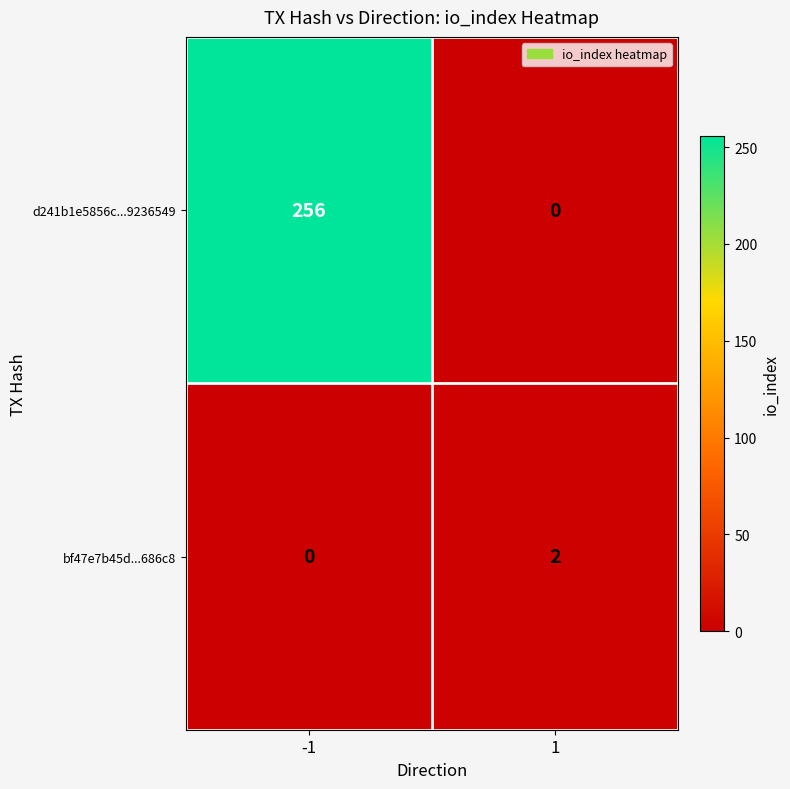

Reading right to left, extract all data points from this chart.

d241b1e5856c...9236549: 0	256
bf47e7b45d...686c8: 2	0